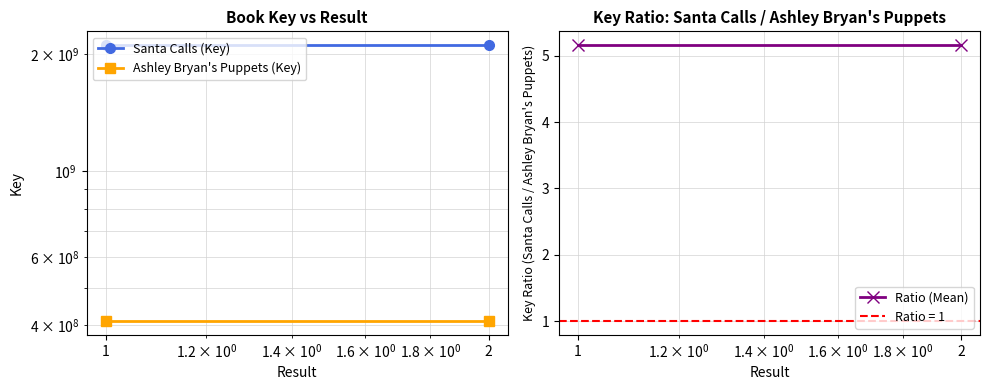

Reading left to right, what are all the values shown in this chart?

Santa Calls (Key): 2113101189.0	2113101189.0
Ashley Bryan's Puppets (Key): 409615508.0	409615508.0
Ratio (Mean): 5.2	5.2